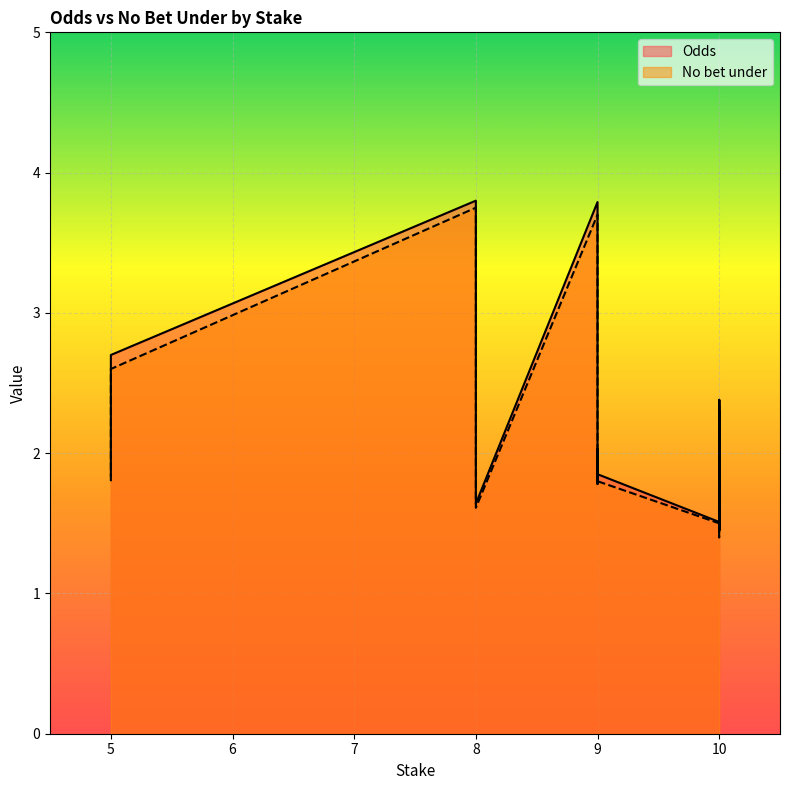

How many lines are shown in the chart?

2